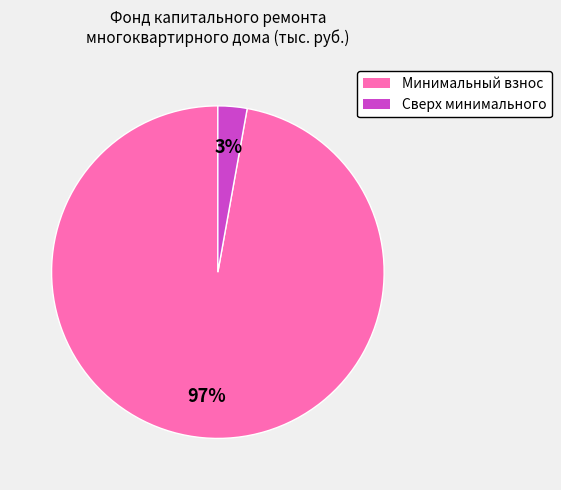

To the nearest percent, what percentage of the pie is Минимальный взнос?

97%